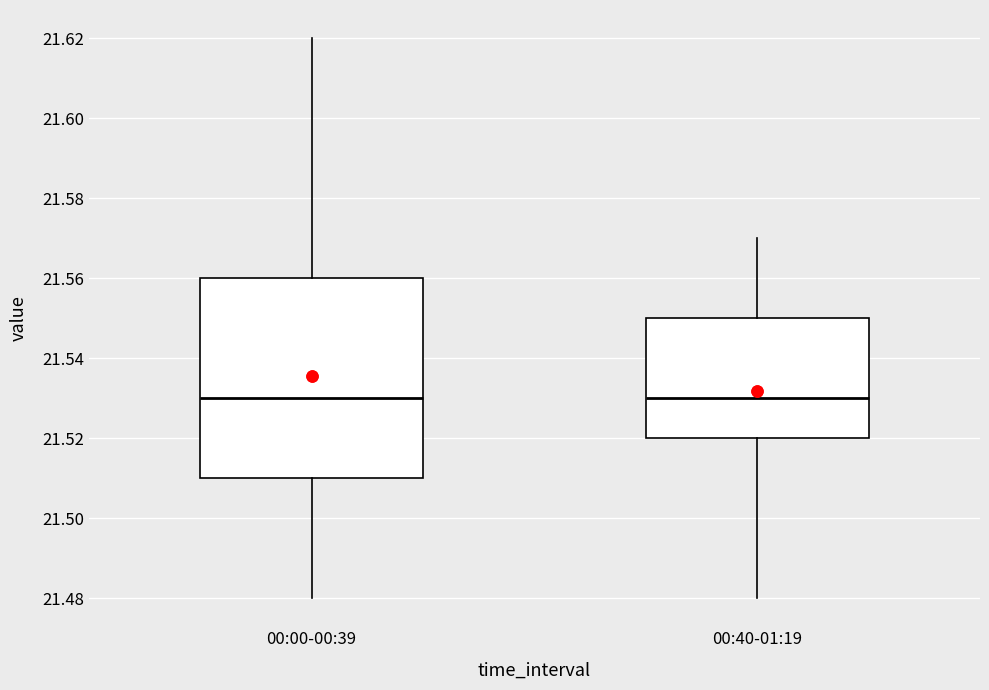

Comparing the boxes themselves (not the whiskers), which one is the tallest?

00:00-00:39